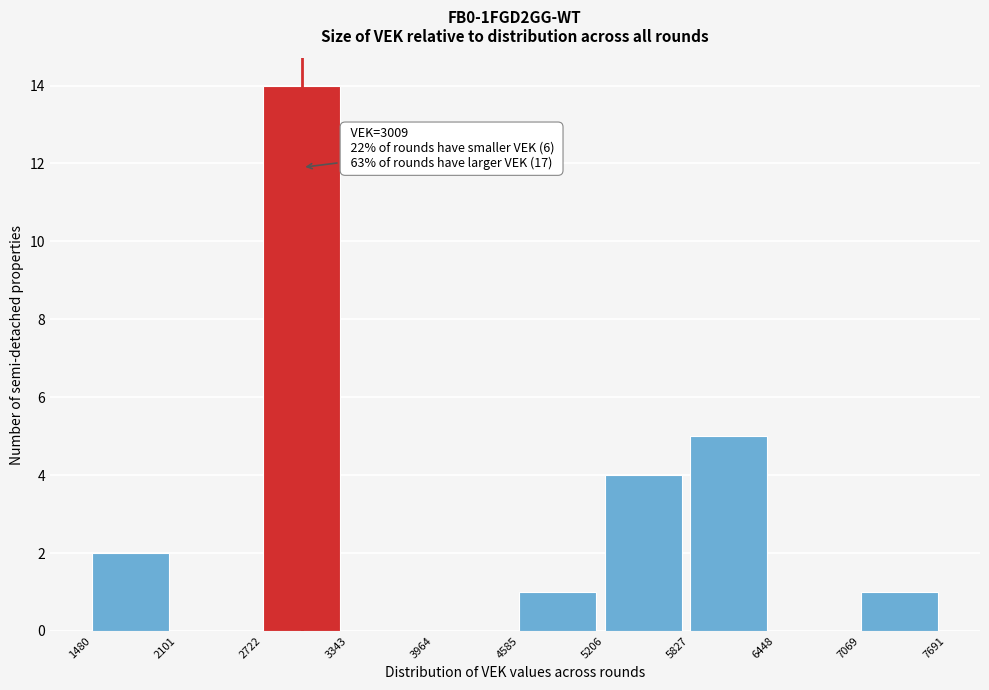

Over which range of the x-axis is the bar tallest?

2722 to 3343